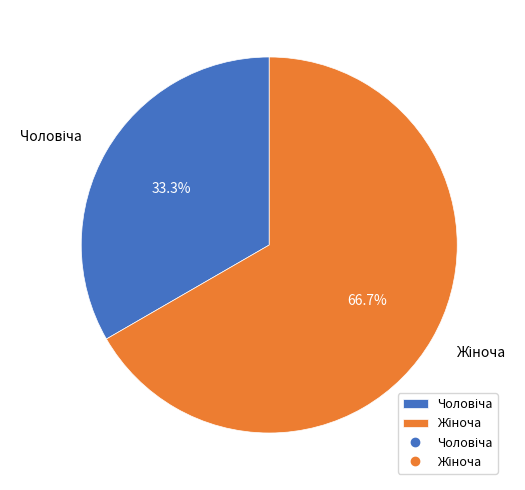

Count the number of slices in the pie.

2